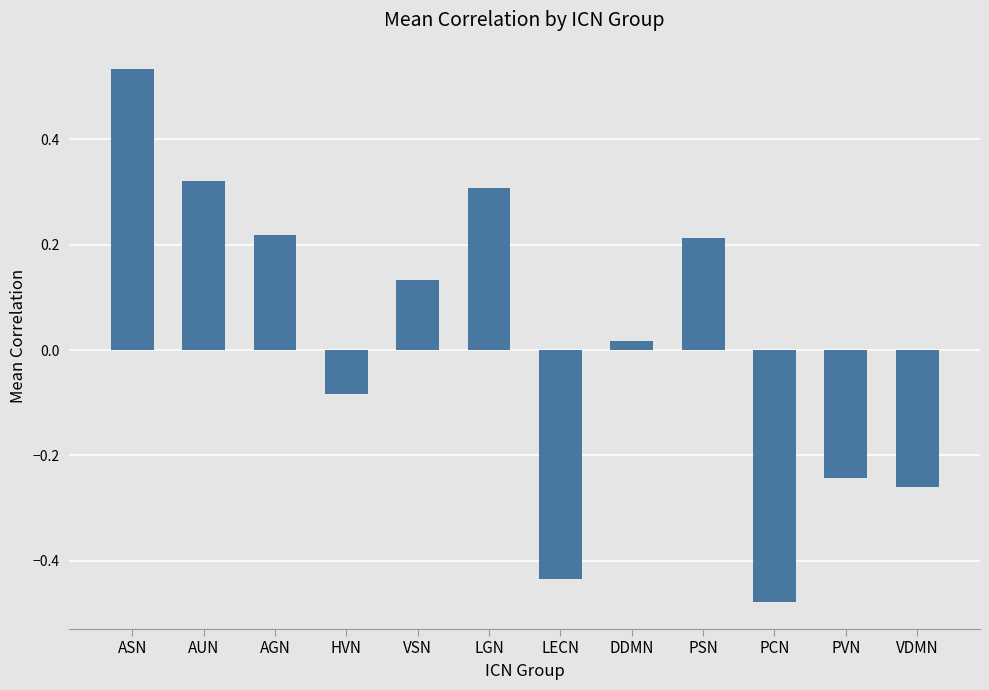

True or false: the data shows 0.1 at ASN.

False